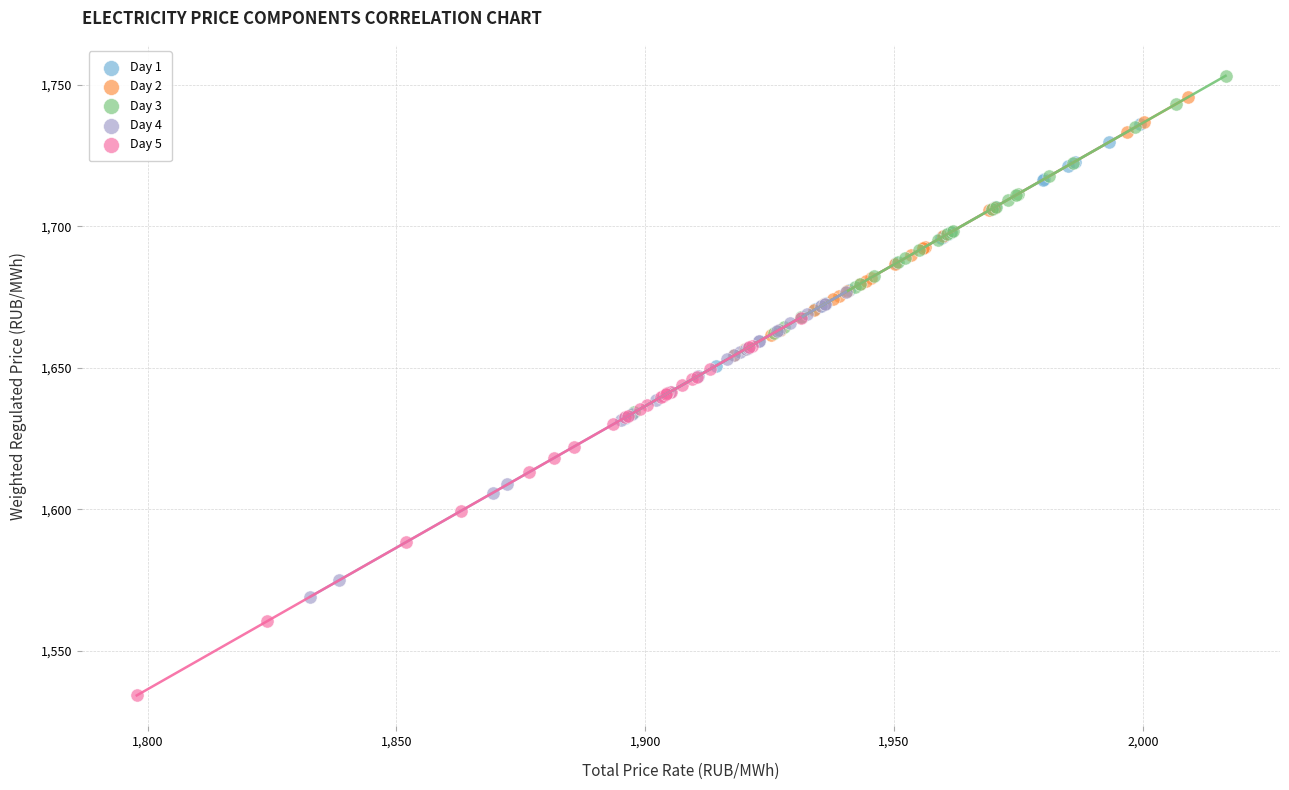

What are all the series names shown in the legend?

Day 1, Day 2, Day 3, Day 4, Day 5